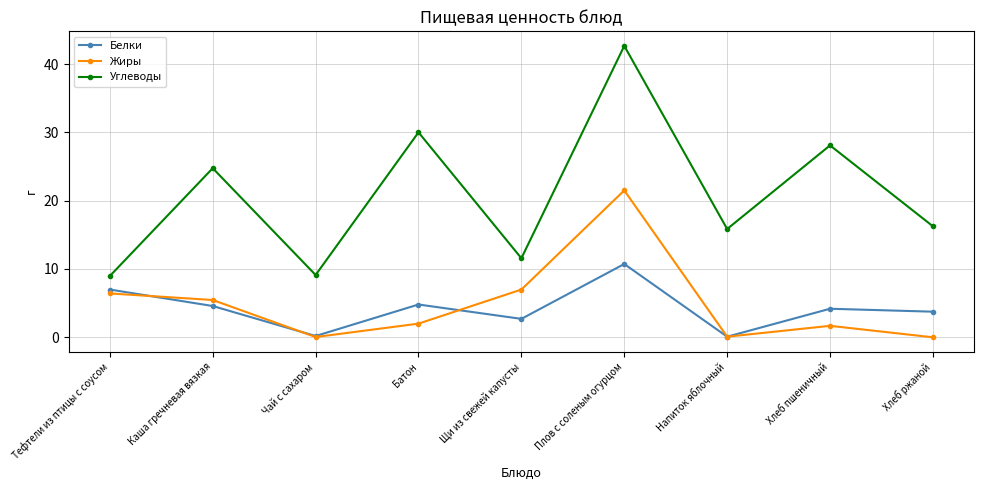

How many lines are shown in the chart?

3